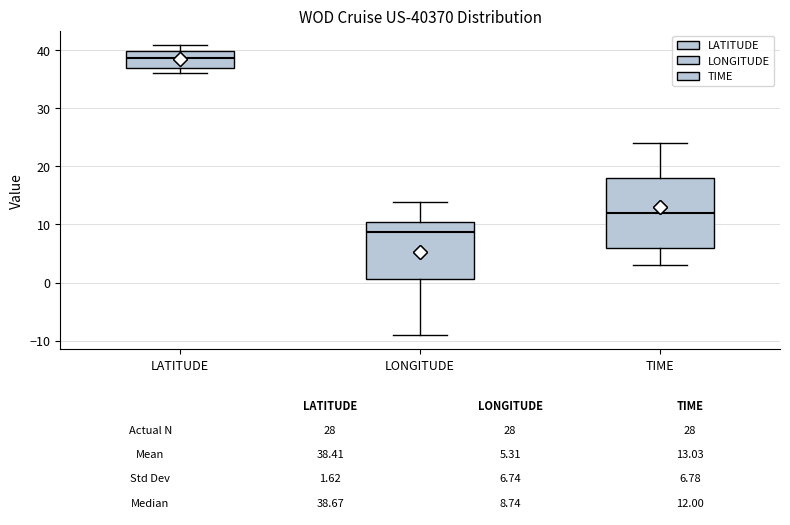

Which box's median line is the highest?

LATITUDE